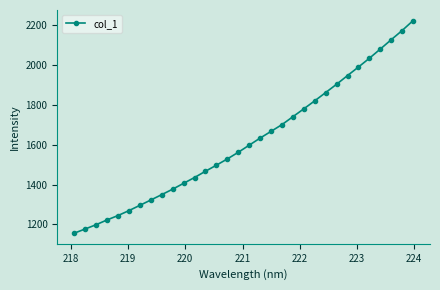

What is the smallest value displayed?

1156.6